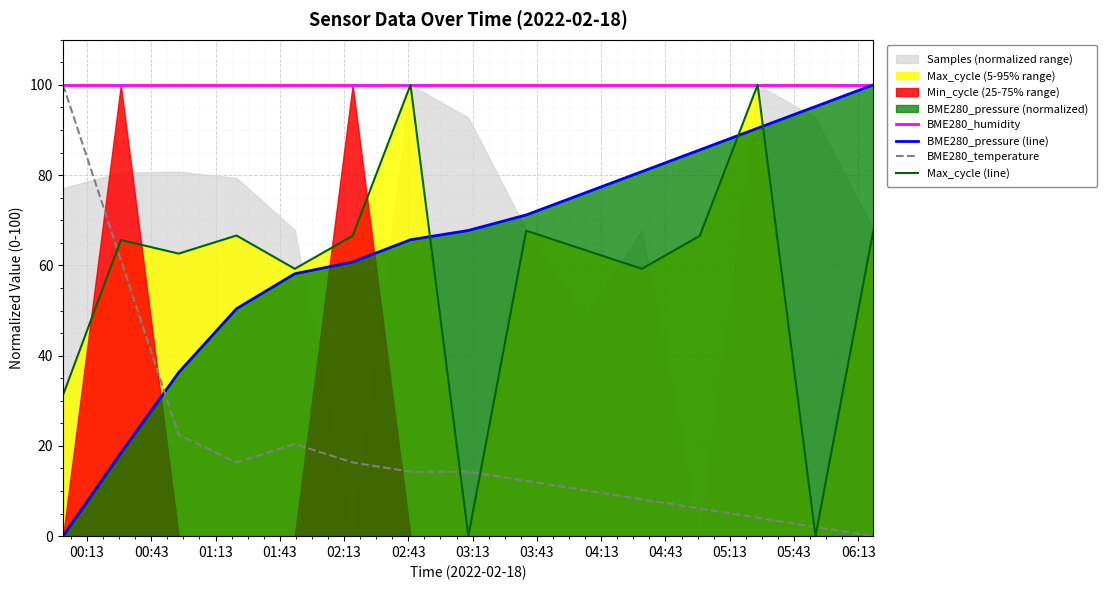

After their last crossing, which series has the higher values: BME280_temperature or BME280_pressure (line)?

BME280_pressure (line)